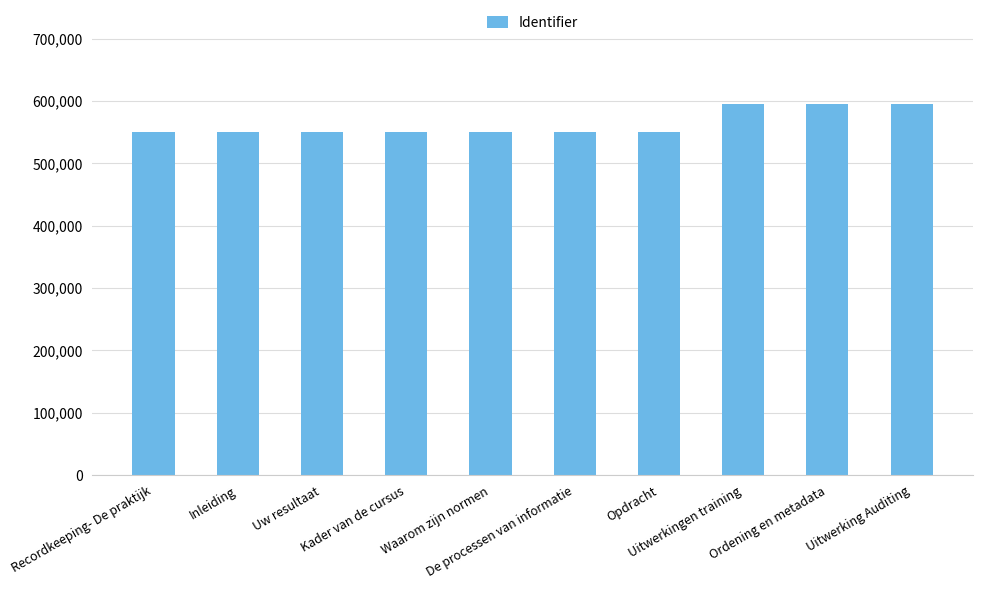

Are the bars horizontal?

No